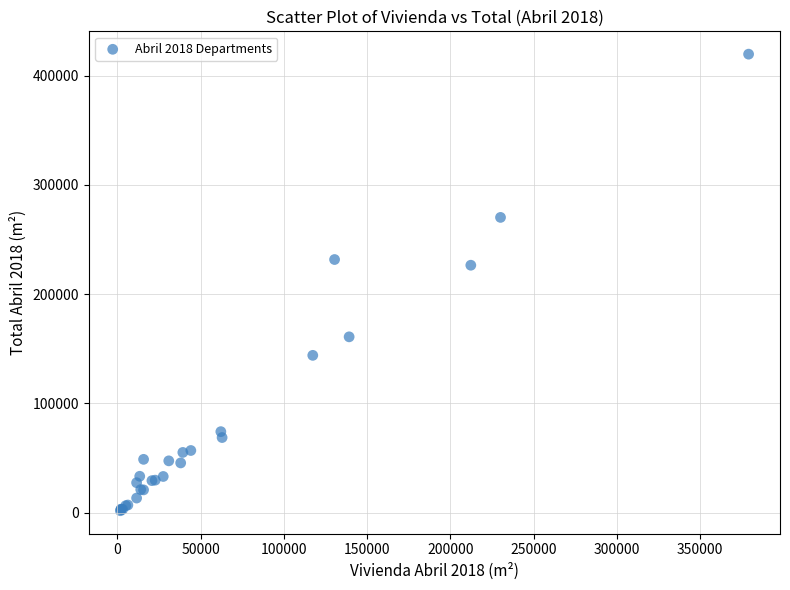

What Y value in the scatter plot is closest to 210788?

226544